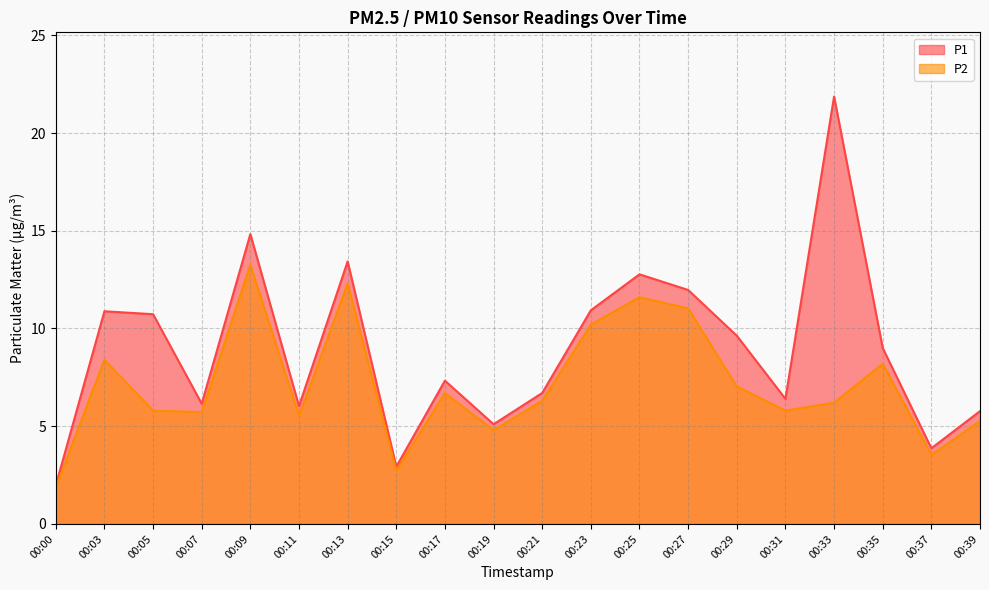

Where is the first local minimum for P1?

00:07